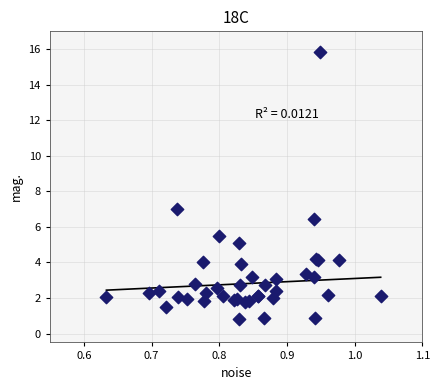

What Y value in the scatter plot is closest to 8?

7.0